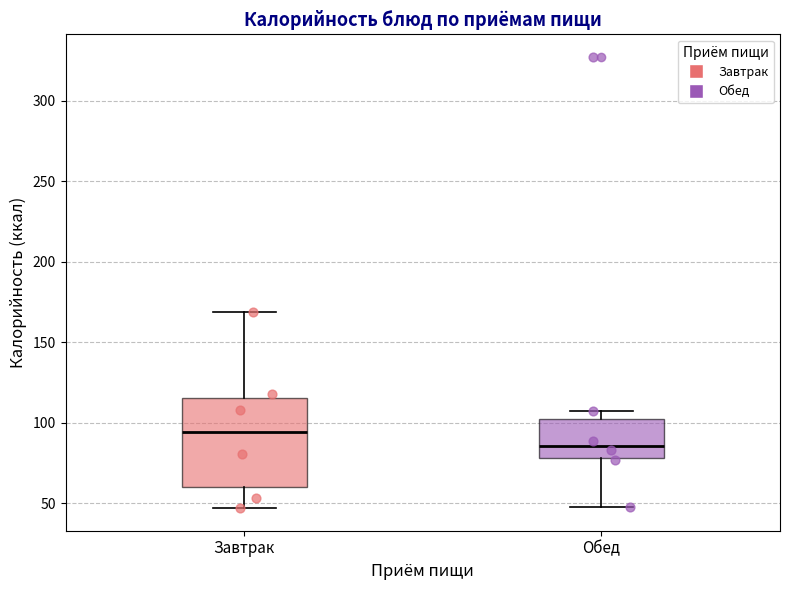

Reading left to right, read every box against the y-axis: the position of its median line, the range the box covers, and the ends of its whiskers. The values are not printed on the chart, so give them approximately, as read against the axis.

Завтрак: median 95, box 60 to 115, whiskers 45 to 170
Обед: median 85, box 80 to 105, whiskers 50 to 105 (just above the box's upper edge)